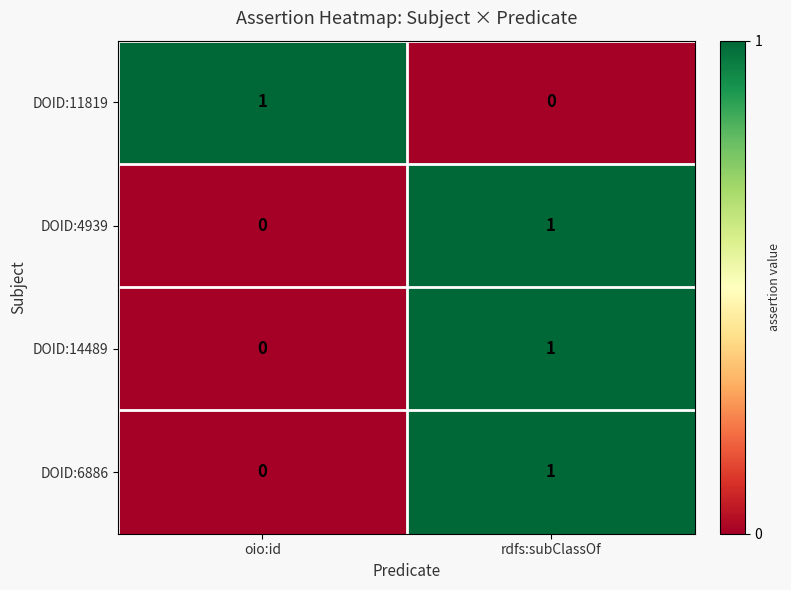

The value of DOID:4939 at rdfs:subClassOf is 1. True or false?

True